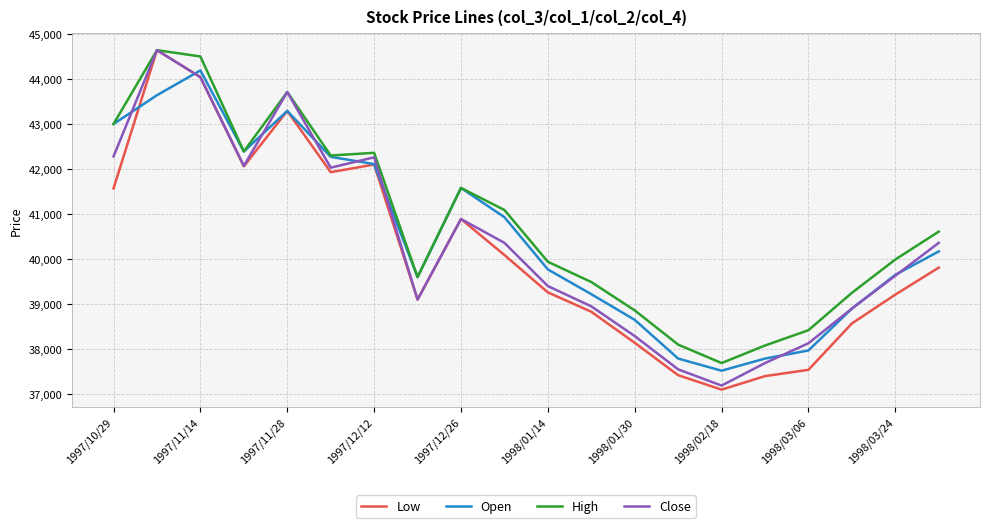

What is the greatest value displayed?

44630